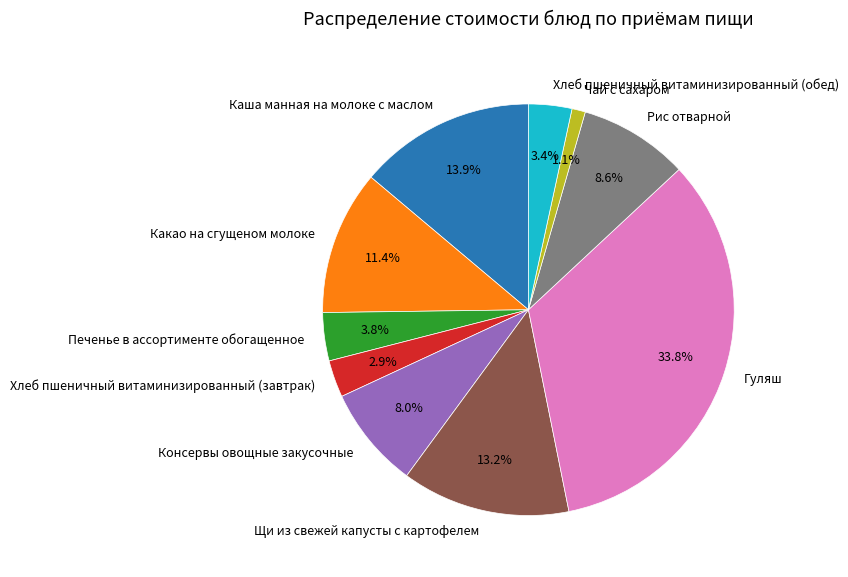

Is it true that Каша манная на молоке с маслом is 14% of the pie?

True